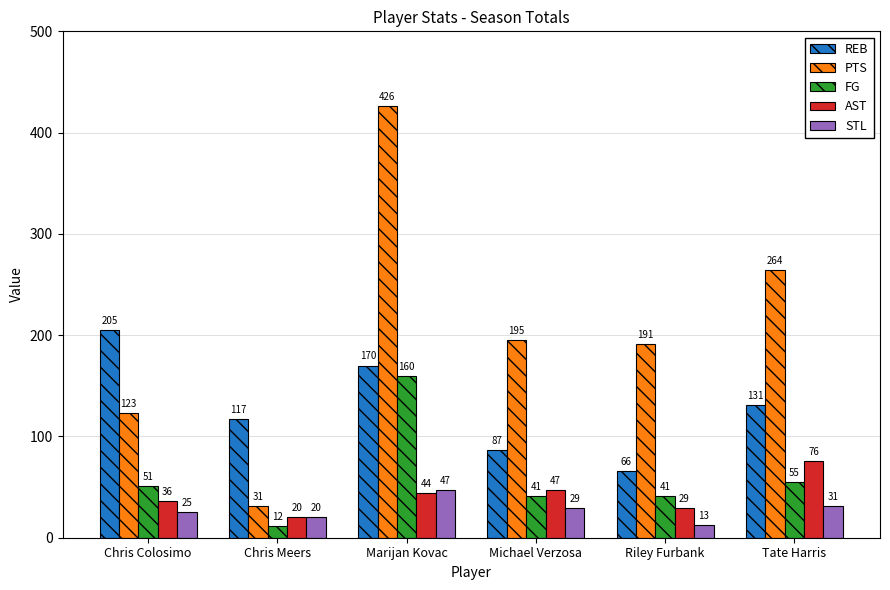

At how many categories does at least one series exceed 270?

1